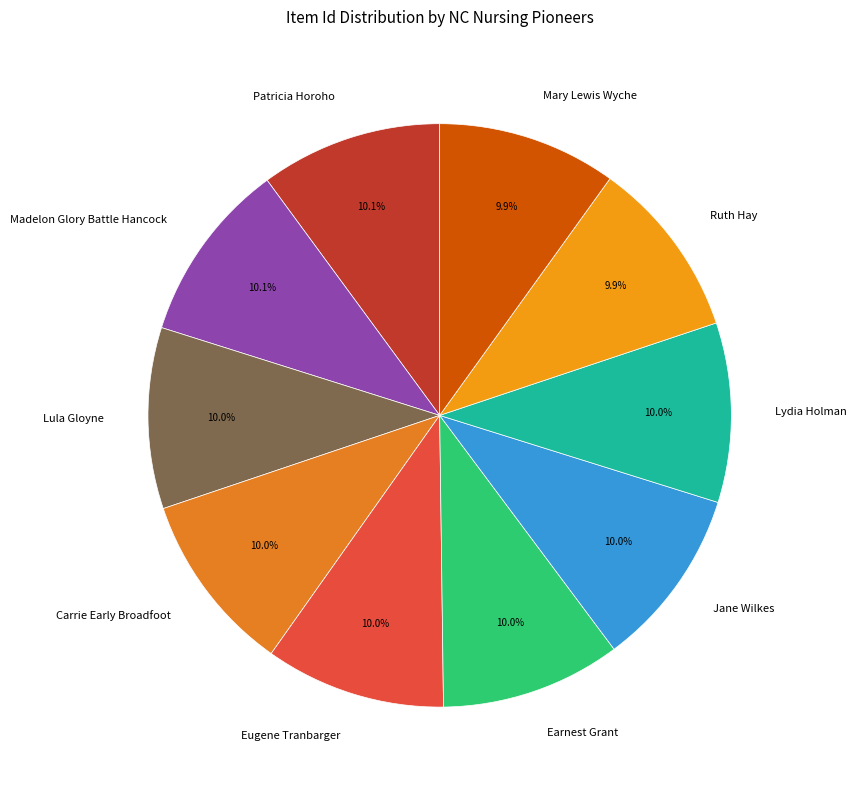

True or false: Eugene Tranbarger accounts for 10% of the total.

True